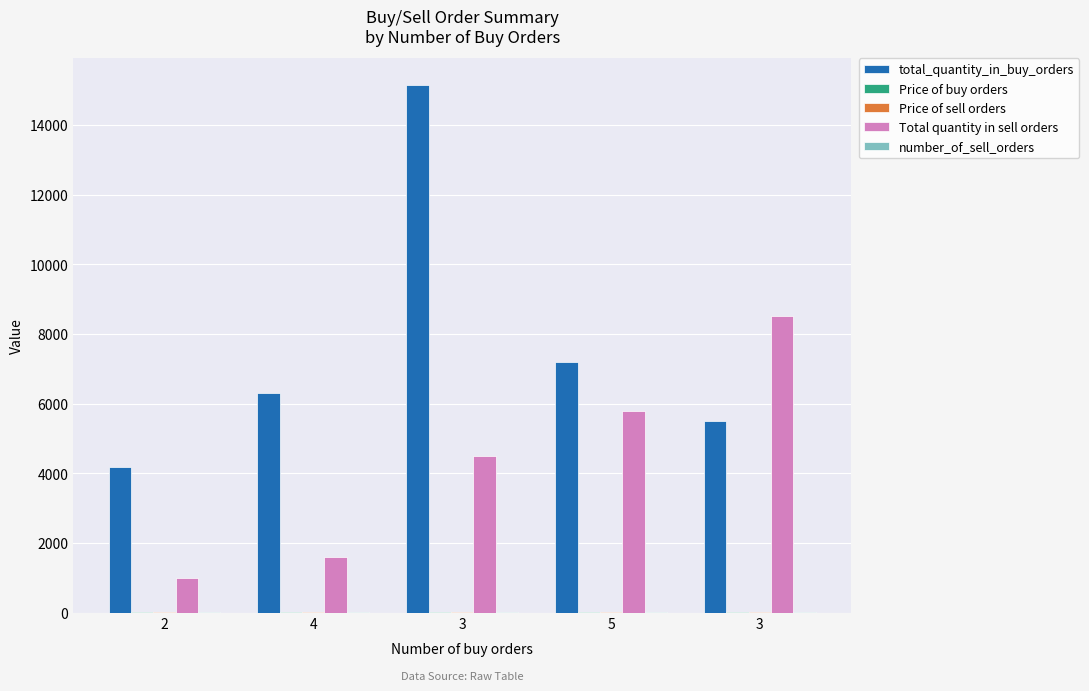

What is the label of the 3rd bar from the left?

3